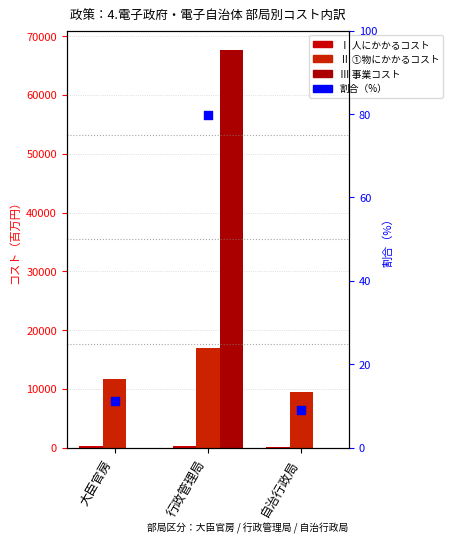

Which series has the largest Y range (max minus min)?

Ⅲ 事業コスト